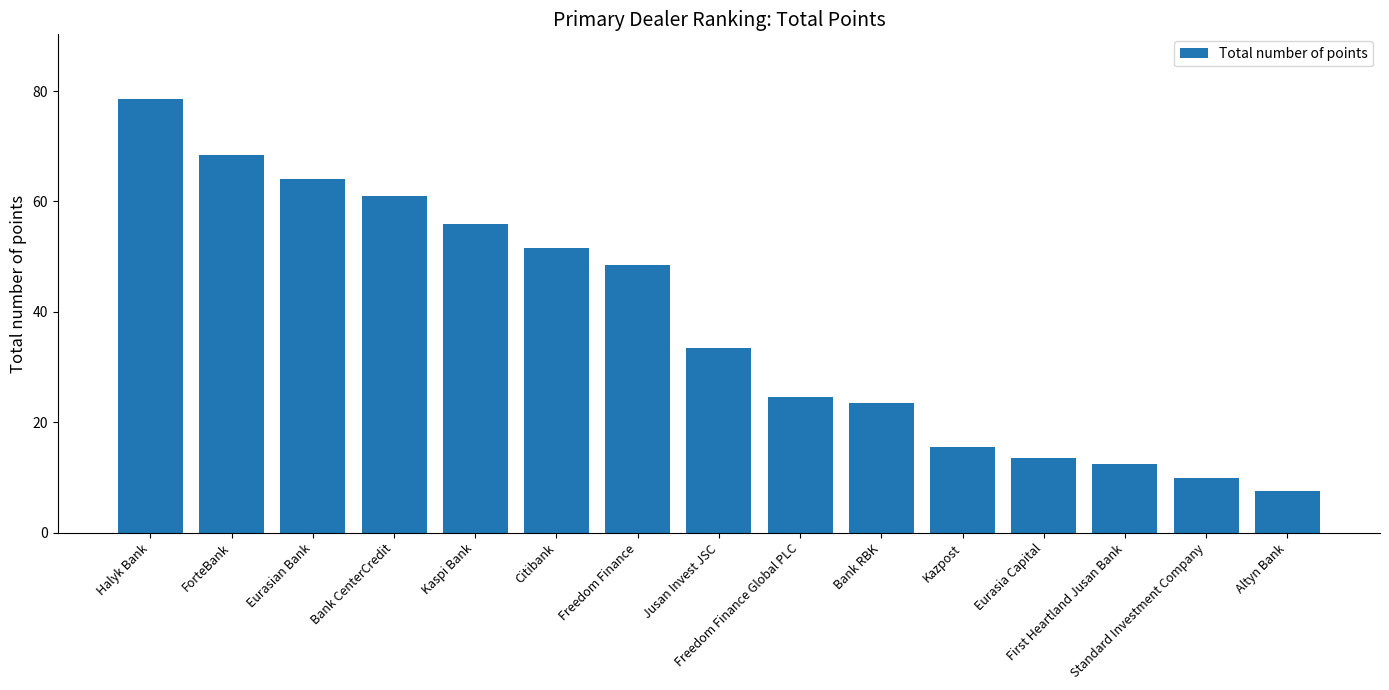

Between Kazpost and Altyn Bank, which is larger?

Kazpost